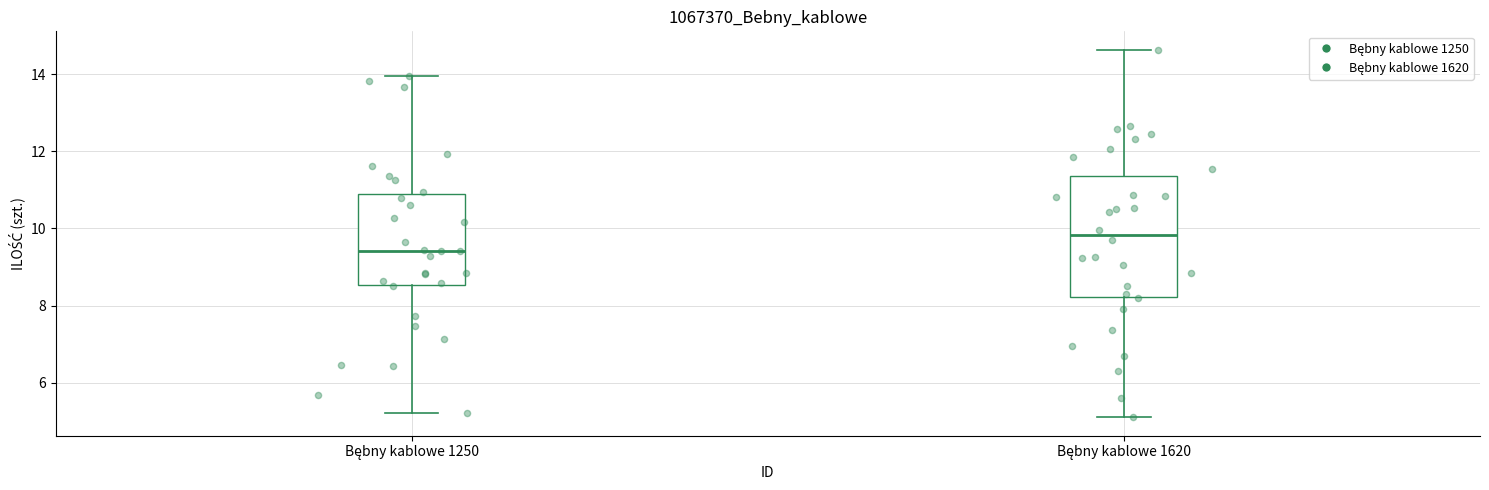

Reading left to right, read every box against the y-axis: the position of its median line, the range the box covers, and the ends of its whiskers. The values are not printed on the chart, so give them approximately, as read against the axis.

Bębny kablowe 1250: median 9.4, box 8.6 to 11.0, whiskers 5.2 to 14.0
Bębny kablowe 1620: median 9.8, box 8.2 to 11.4, whiskers 5.2 to 14.6